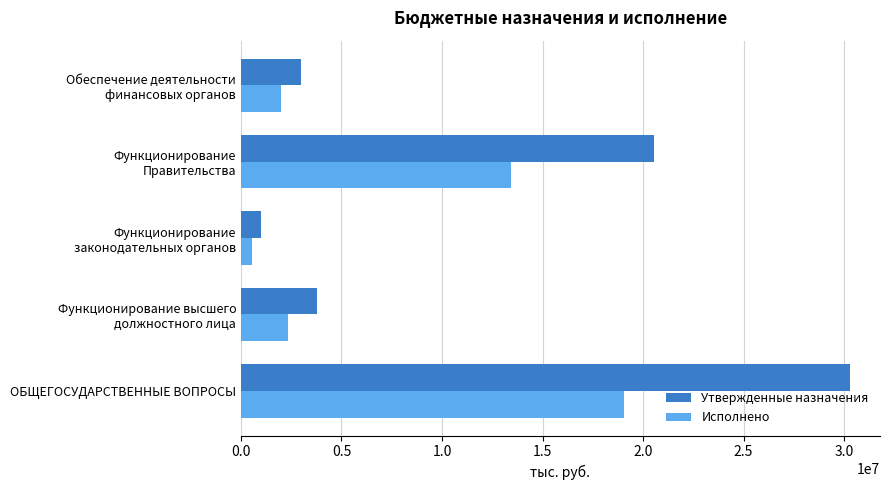

The Утвержденные назначения series shows 11109459.6 at ОБЩЕГОСУДАРСТВЕННЫЕ ВОПРОСЫ. True or false?

False